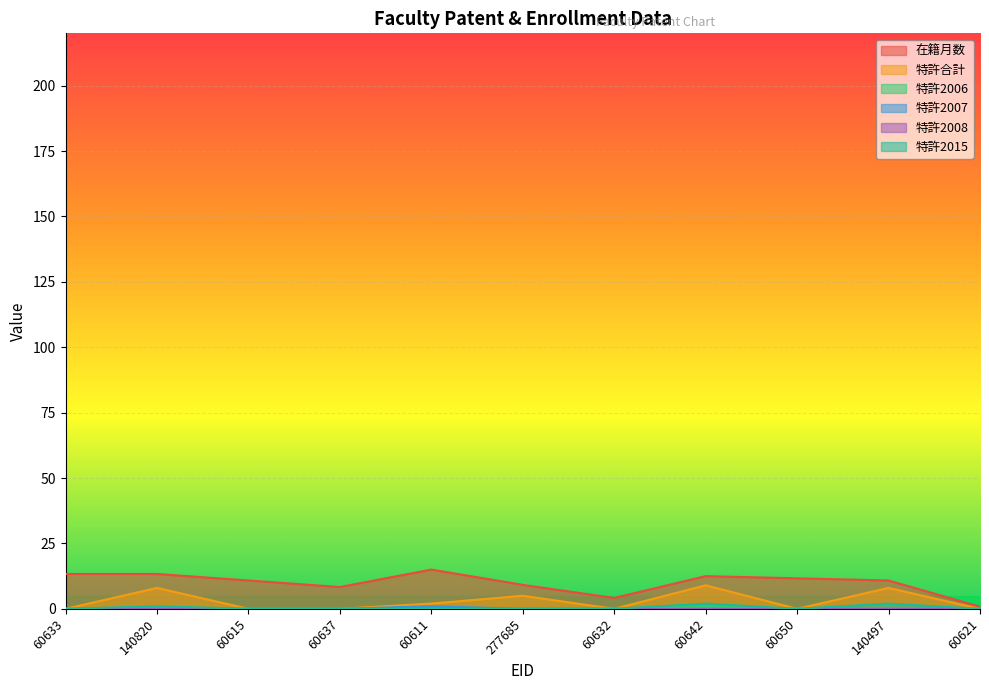

What is the maximum value shown in the chart?

15.0